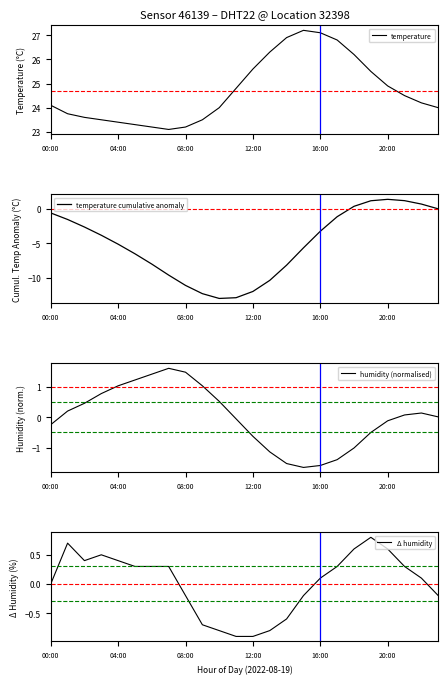

Which category has the lowest value in the Δ humidity series?

11